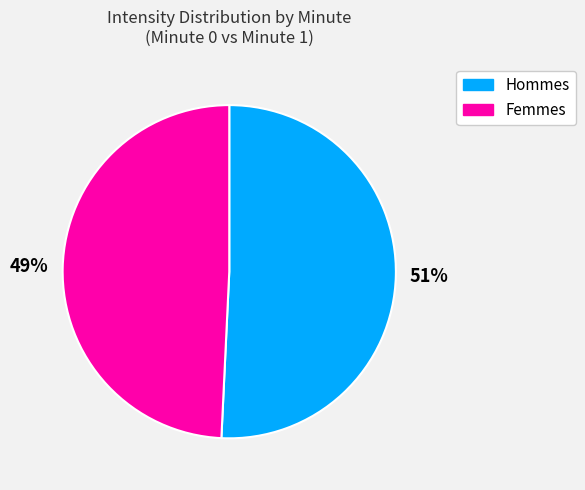

To the nearest percent, what percentage of the pie is Femmes?

49%